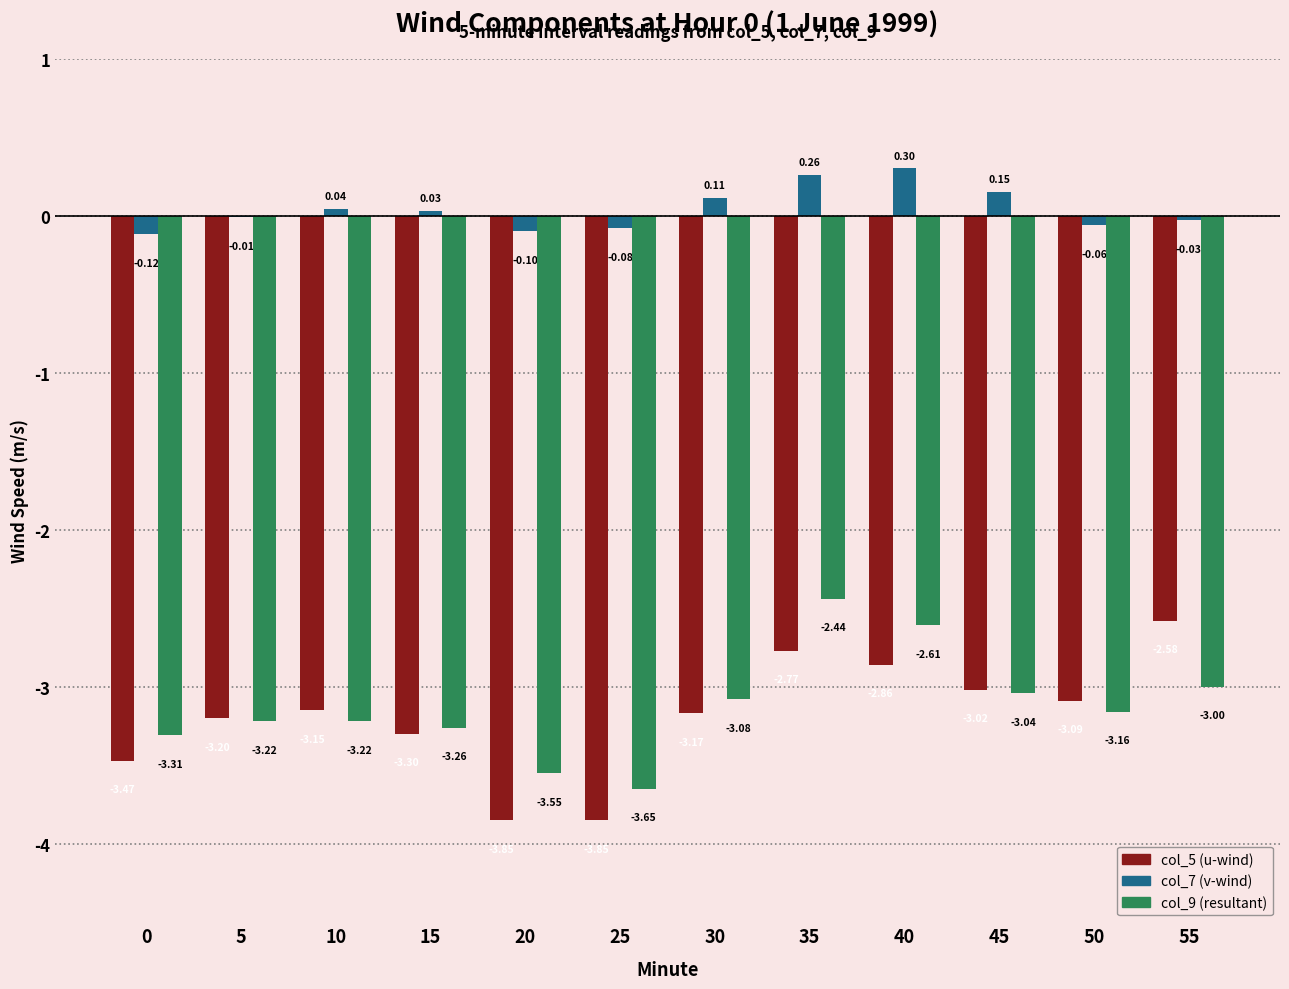

At which category is the sum across all series the highest?

35